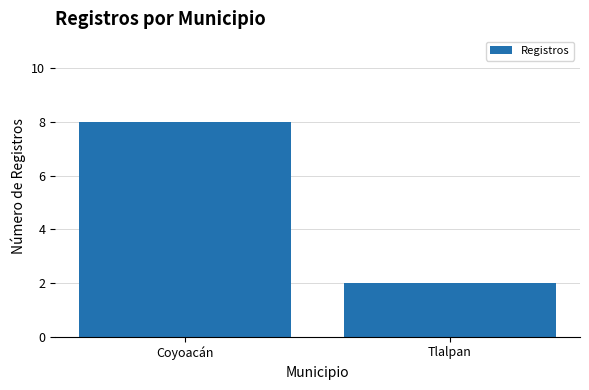

What is the approximate value at Coyoacán?

8